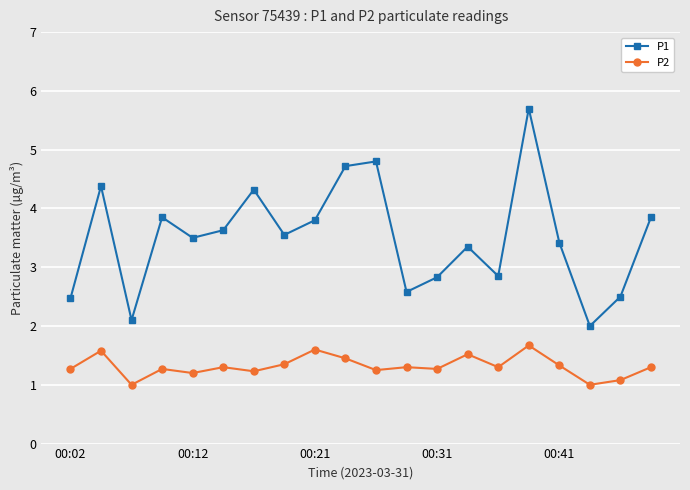

What is the value of the P1 point at the 10th from the left?

4.7